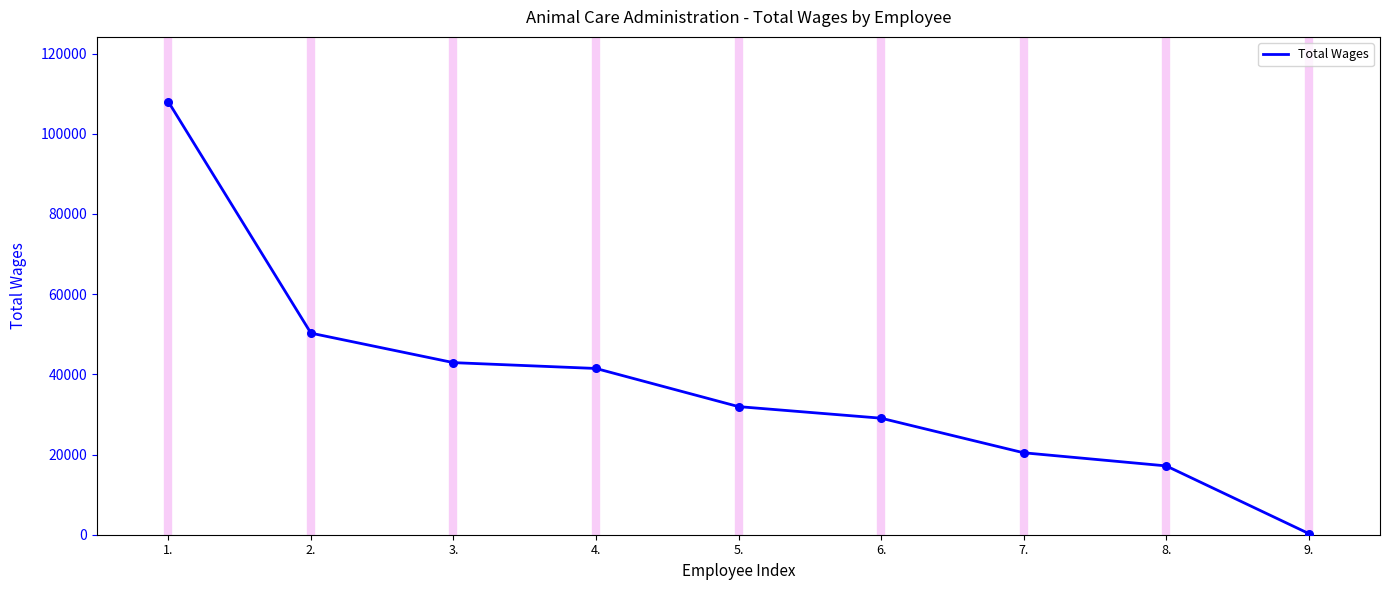

What is the ratio of the value at 5. to the value at 7.?

1.6